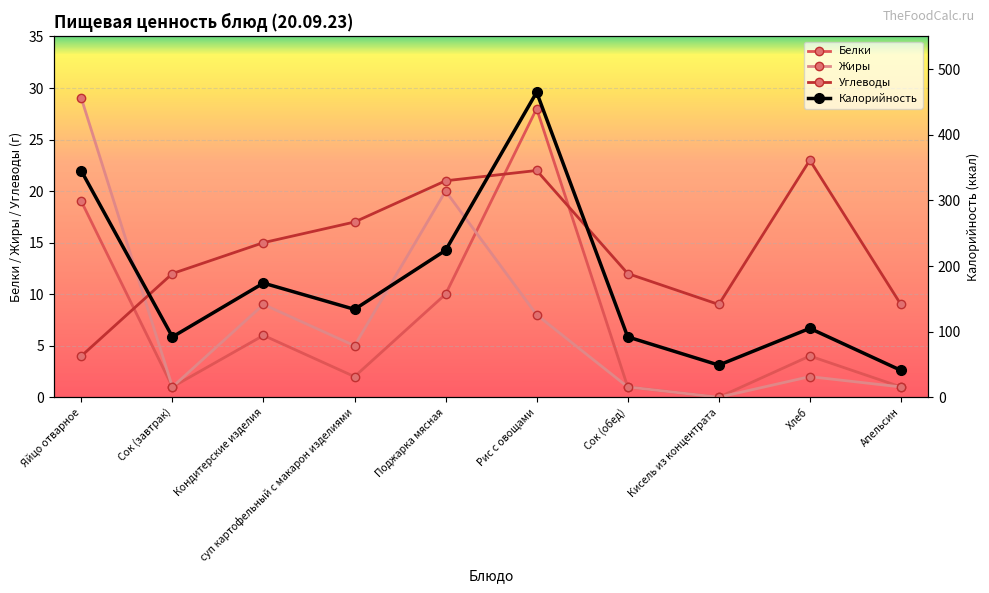

List the series in order of their peak value, highest first.

Калорийность, Жиры, Белки, Углеводы